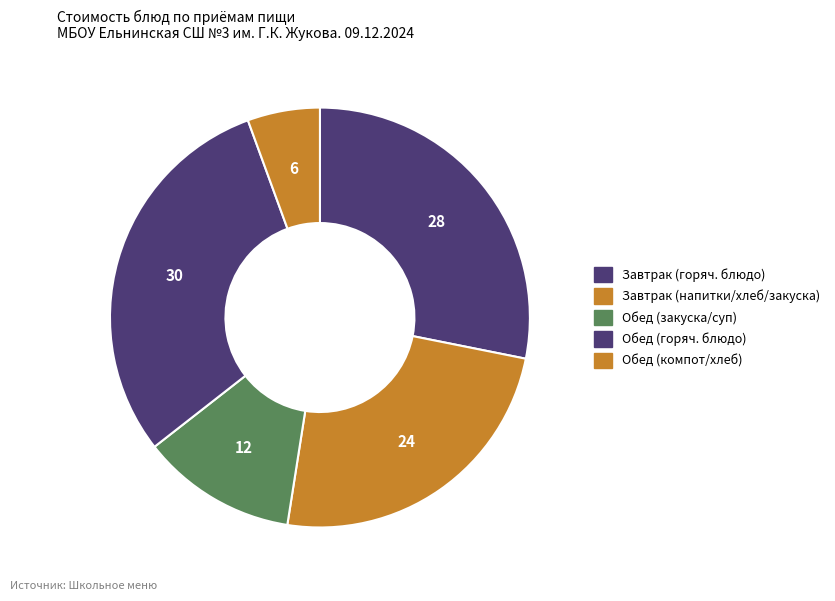

Is there any slice that represents more than half of the pie?

No